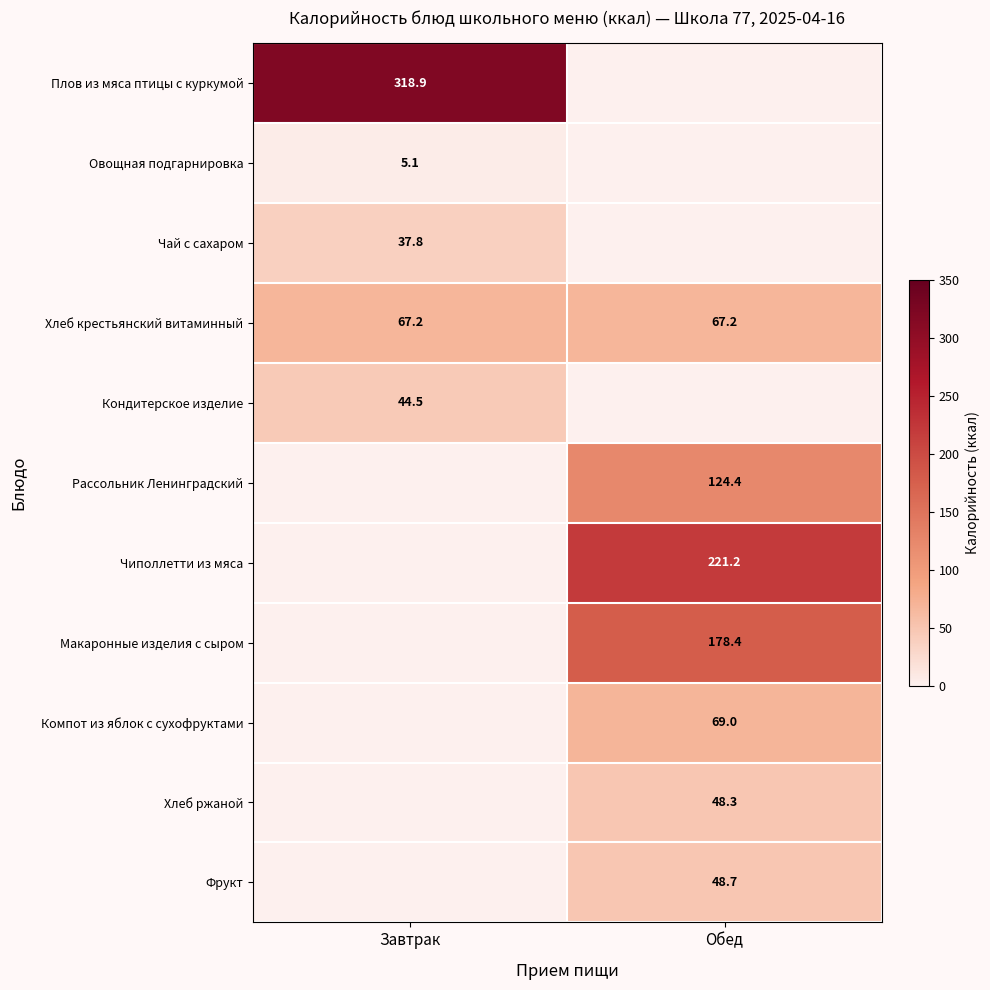

The value of Фрукт at Обед is 48.7. True or false?

True